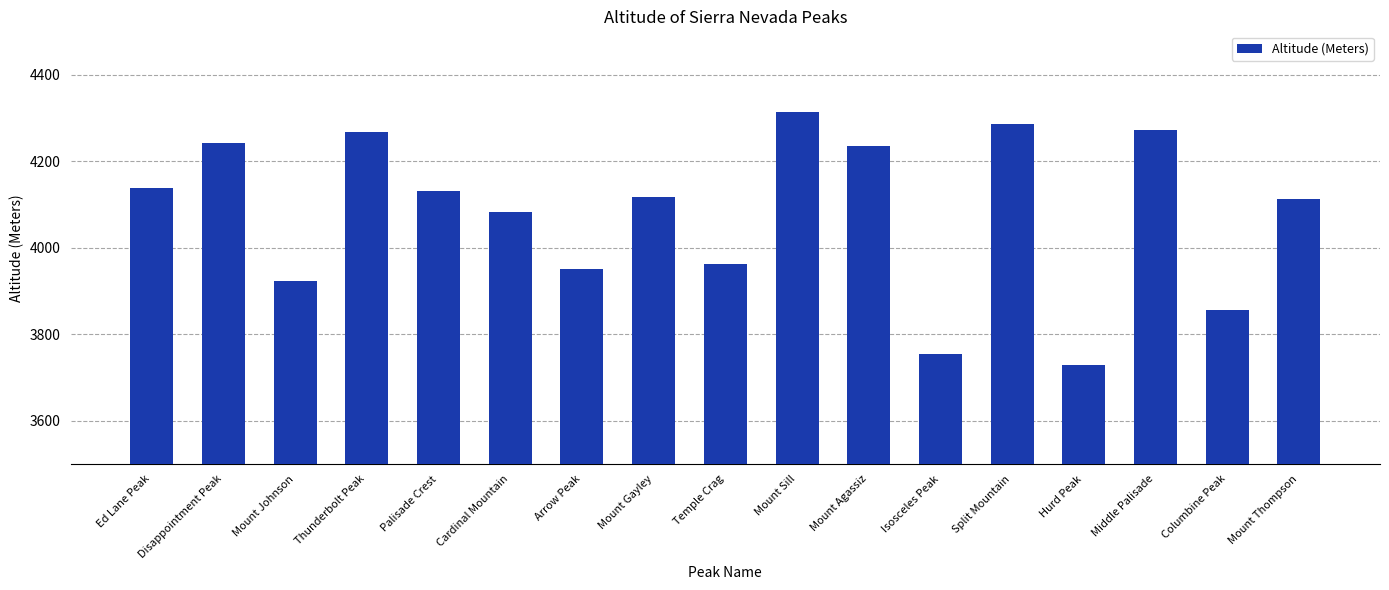

Is it true that the value at Disappointment Peak is 2918?

False